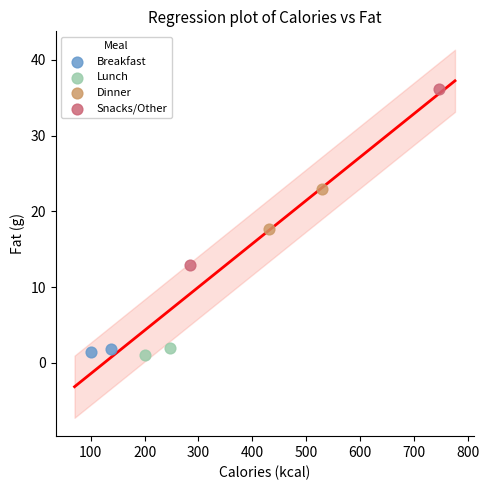

What are all the series names shown in the legend?

Breakfast, Lunch, Dinner, Snacks/Other